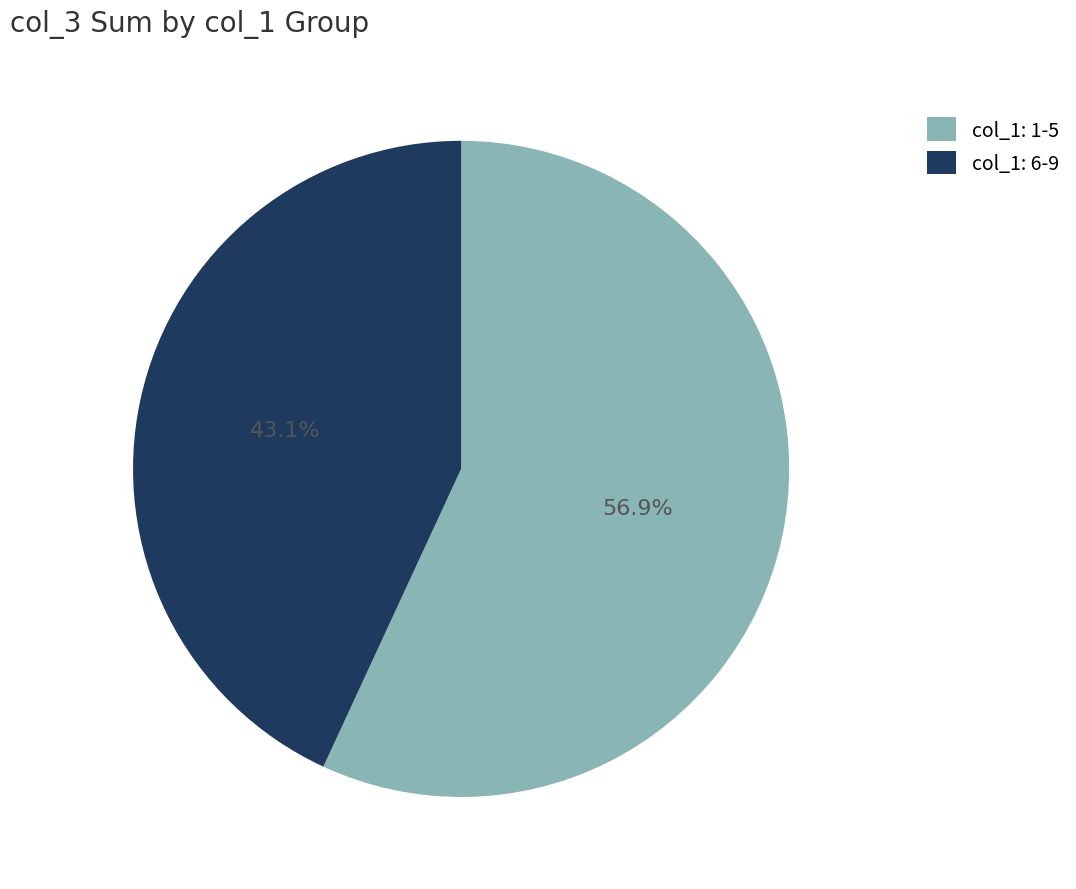

Does any single category account for the majority?

Yes